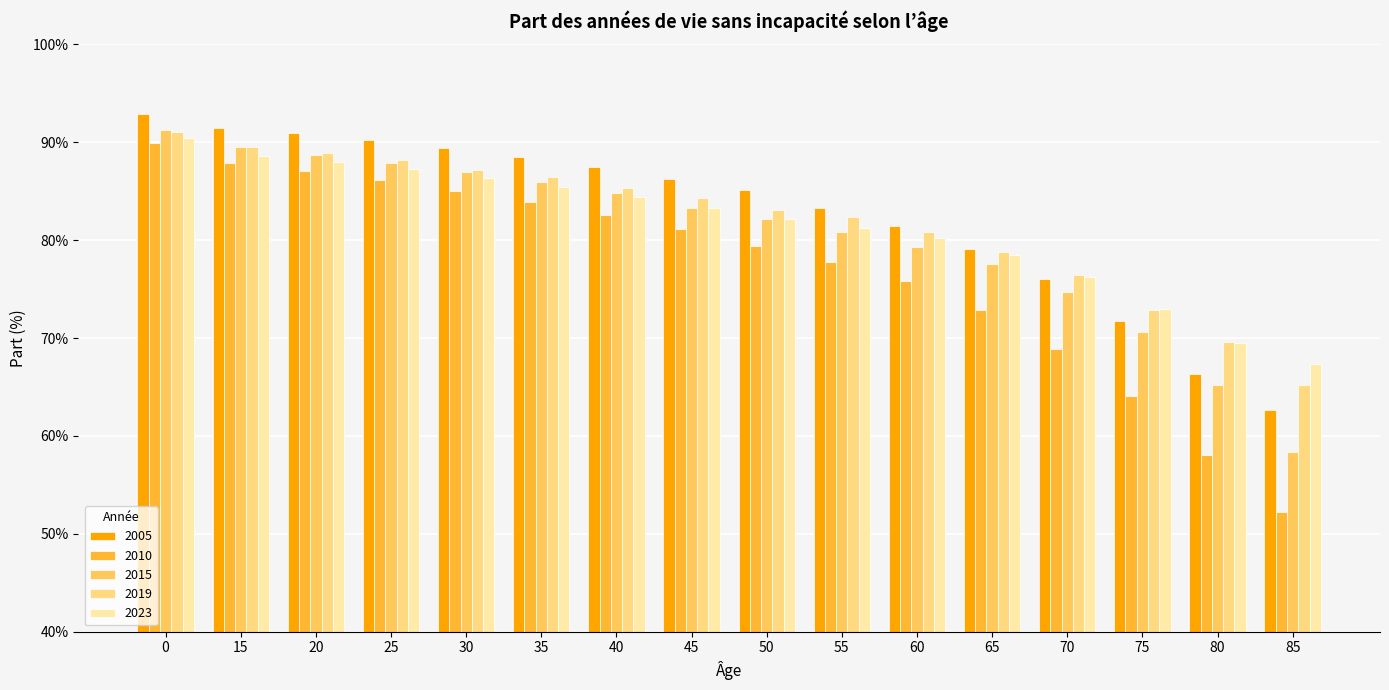

What are all the series names shown in the legend?

2005, 2010, 2015, 2019, 2023